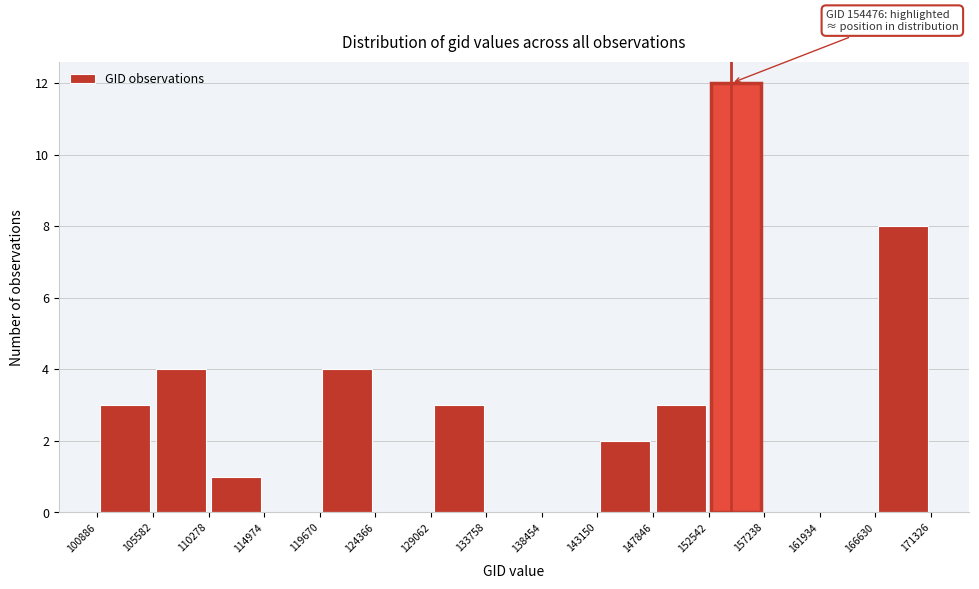

Which range on the x-axis has the tallest bar?

152542 to 157238